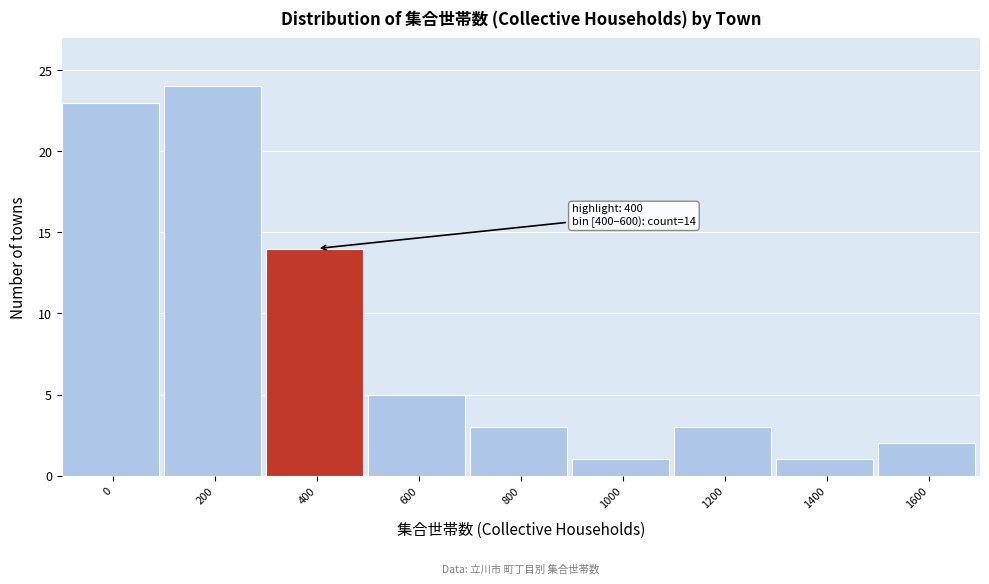

Reading left to right, what are all the values shown in this chart?

0=23	200=24	400=14	600=5	800=3	1000=1	1200=3	1400=1	1600=2